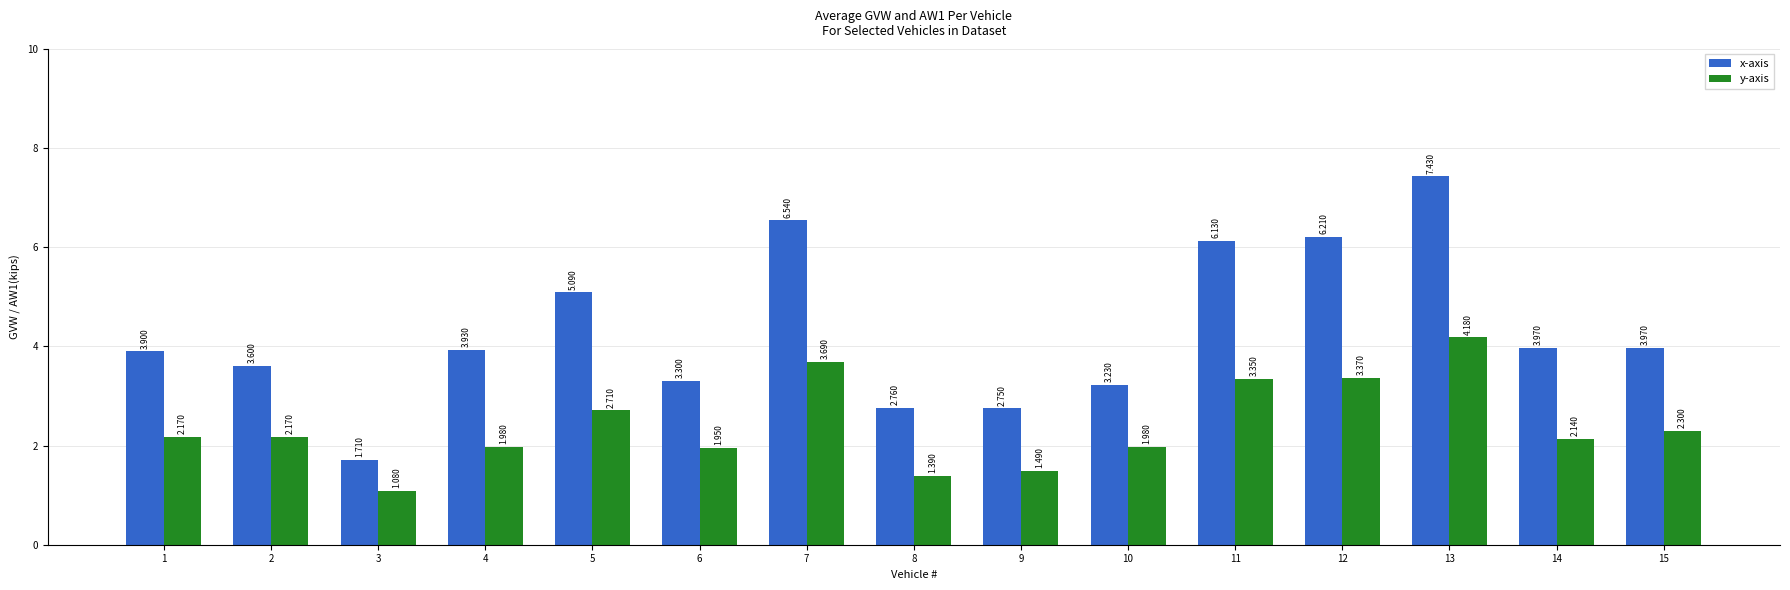

Which series has the largest total across all categories?

x-axis